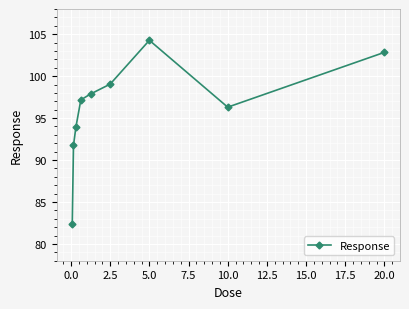

What is the value of the 6th point from the left?

99.1